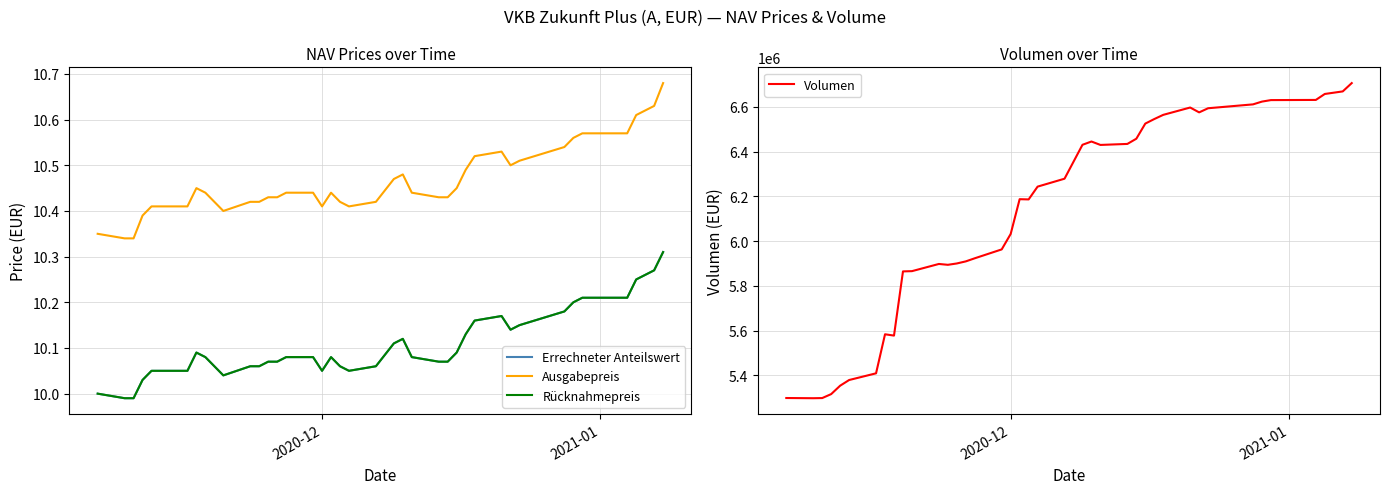

At which label is Rücknahmepreis closest to 10?

2020-12